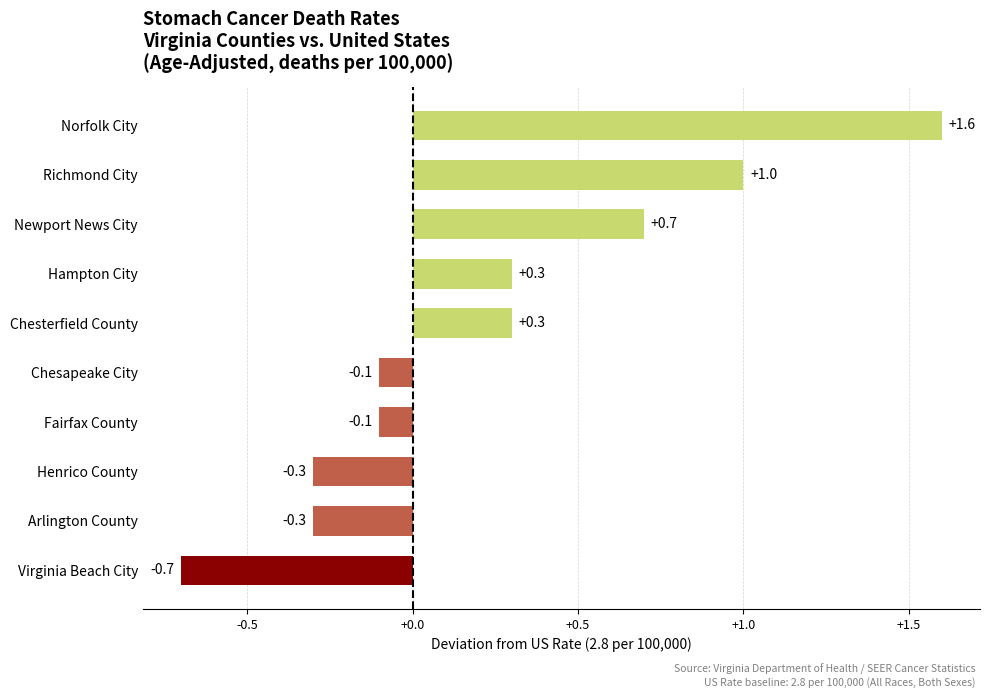

Reading top to bottom, what are all the values shown in this chart?

1.6	1.0	0.7	0.3	0.3	-0.1	-0.1	-0.3	-0.3	-0.7